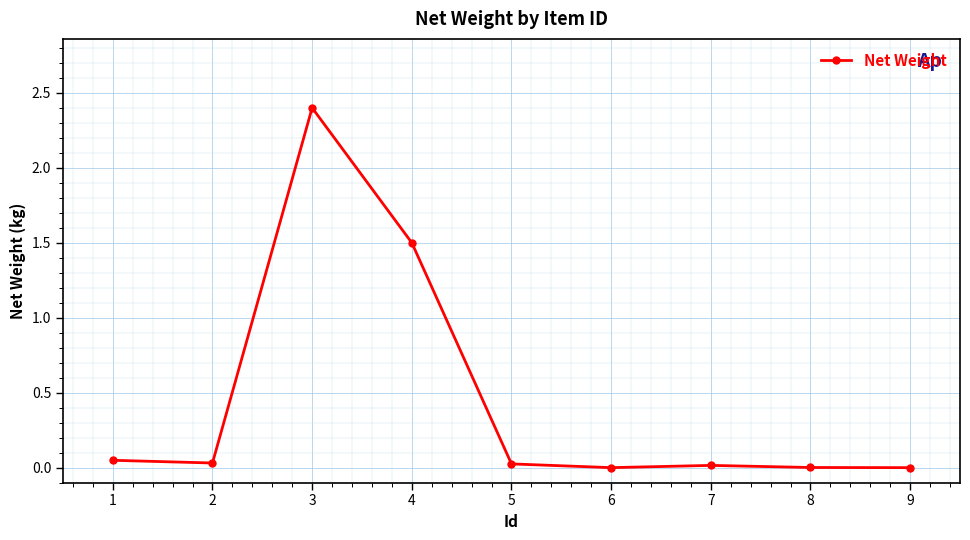

What is the difference between the second highest and second lowest values?

1.5